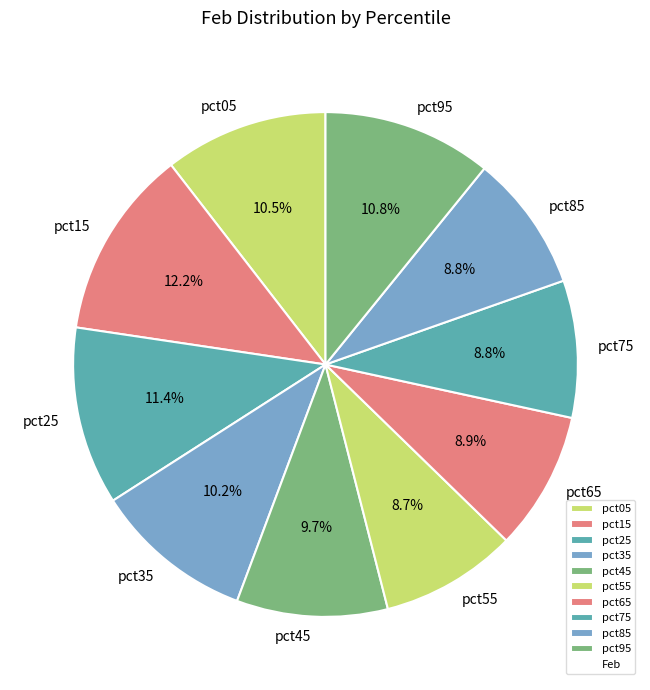

True or false: pct35 accounts for 4% of the total.

False